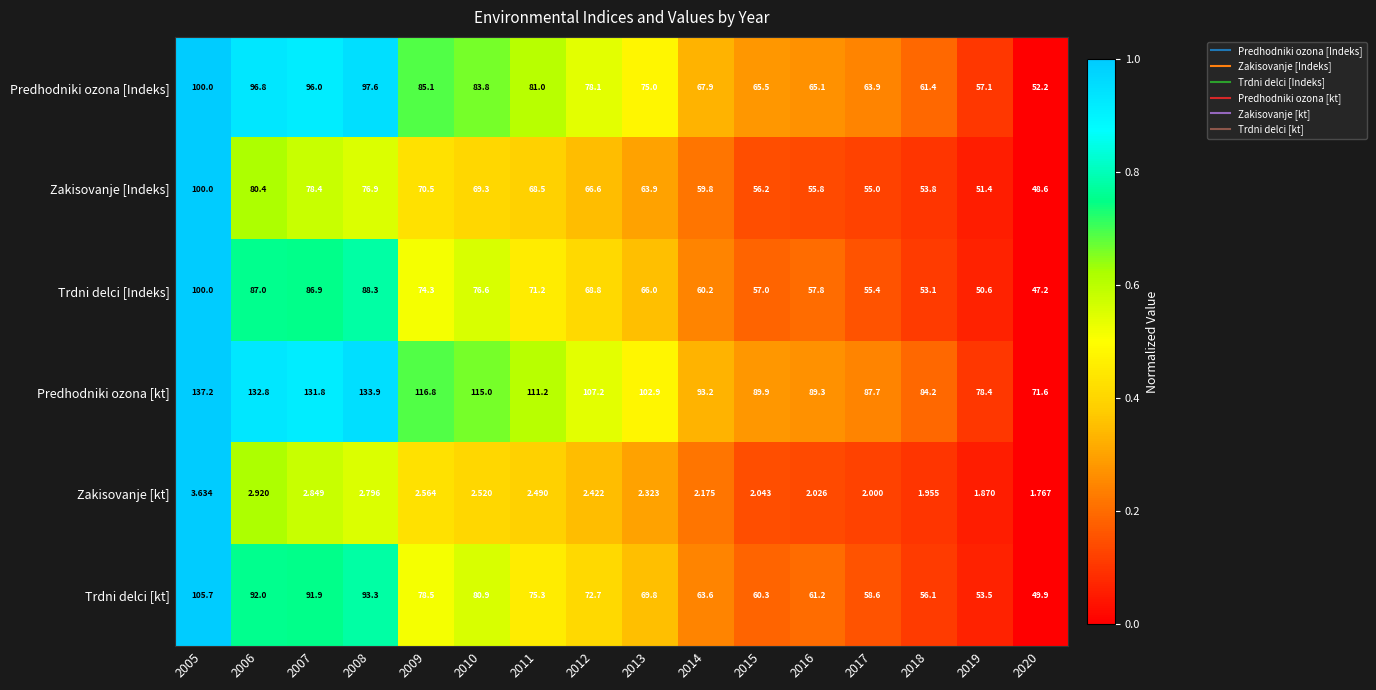

Is the value of Zakisovanje [Indeks] at 2008 greater than the value of Zakisovanje [kt] at 2015?

Yes